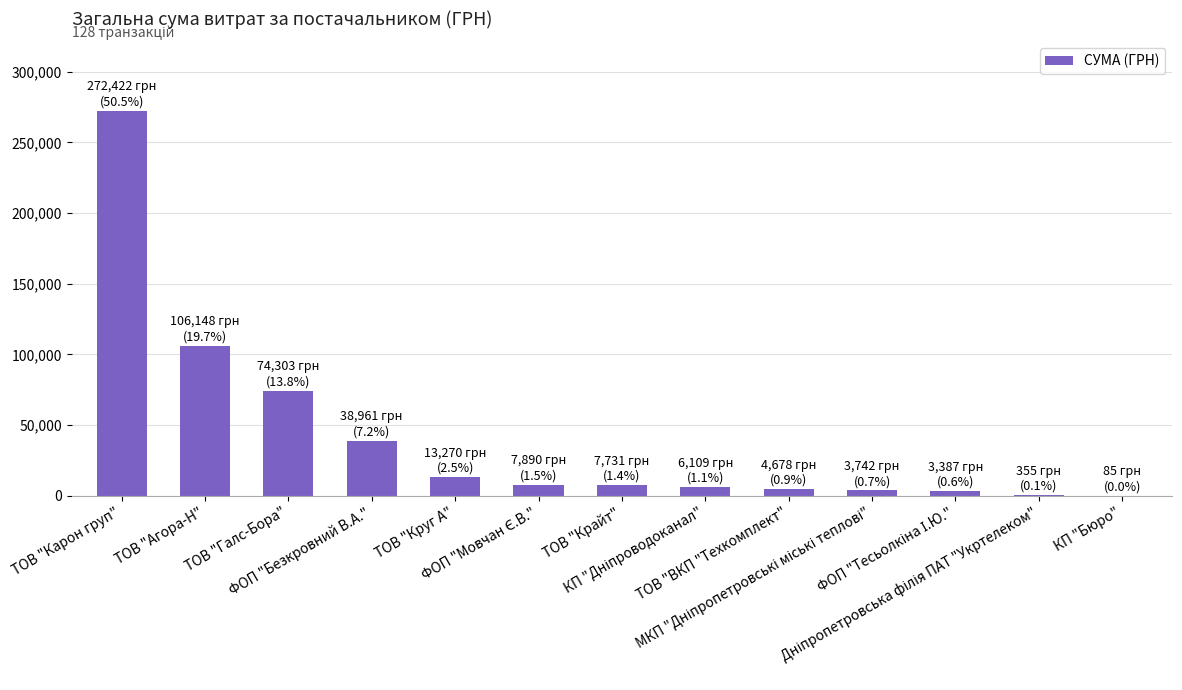

Count the number of categories in the chart.

13